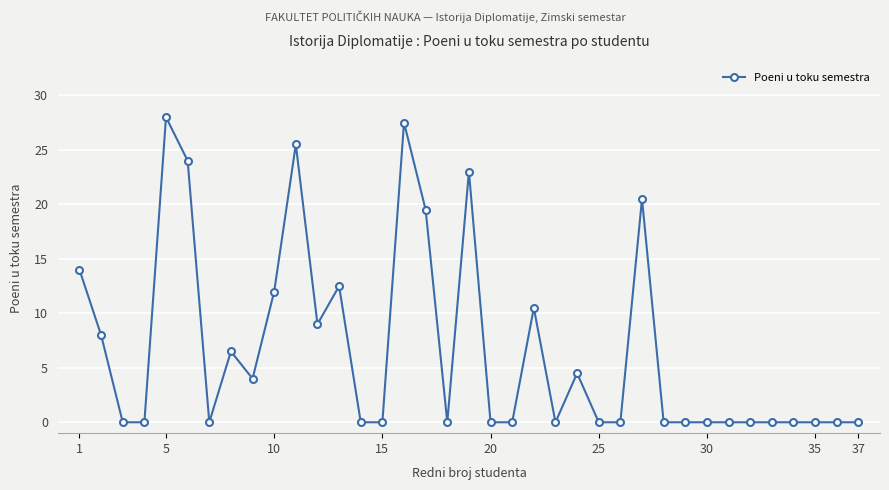

Reading left to right, list all the values displayed in this chart.

14.0	8.0	0.0	0.0	28.0	24.0	0.0	6.5	4.0	12.0	25.5	9.0	12.5	0.0	0.0	27.5	19.5	0.0	23.0	0.0	0.0	10.5	0.0	4.5	0.0	0.0	20.5	0.0	0.0	0.0	0.0	0.0	0.0	0.0	0.0	0.0	0.0